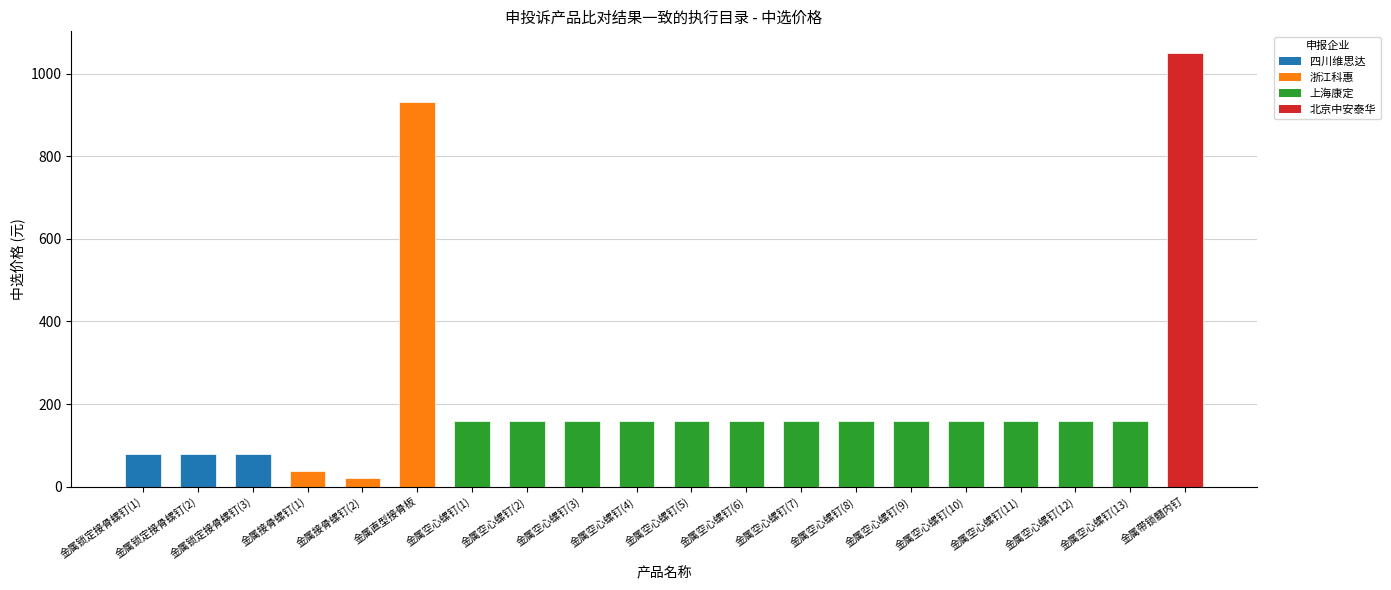

Read the value at 金属接骨螺钉(2), to the nearest 10.

20